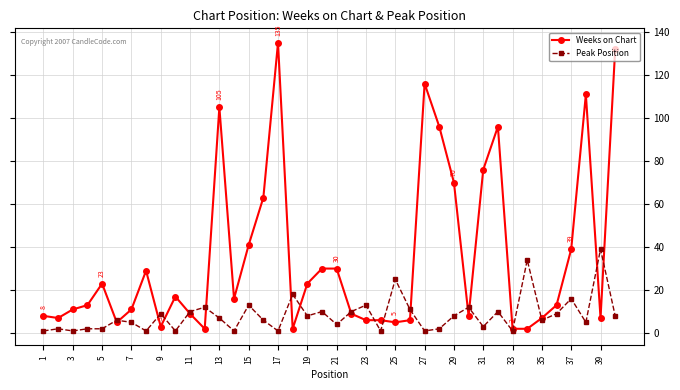

How many lines are shown in the chart?

2